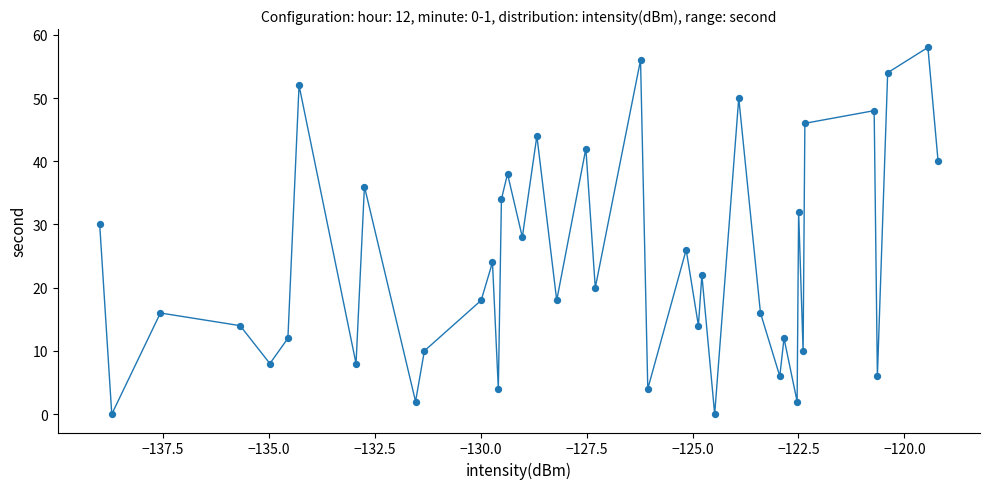

What is the range of Y values (max minus min)?

58